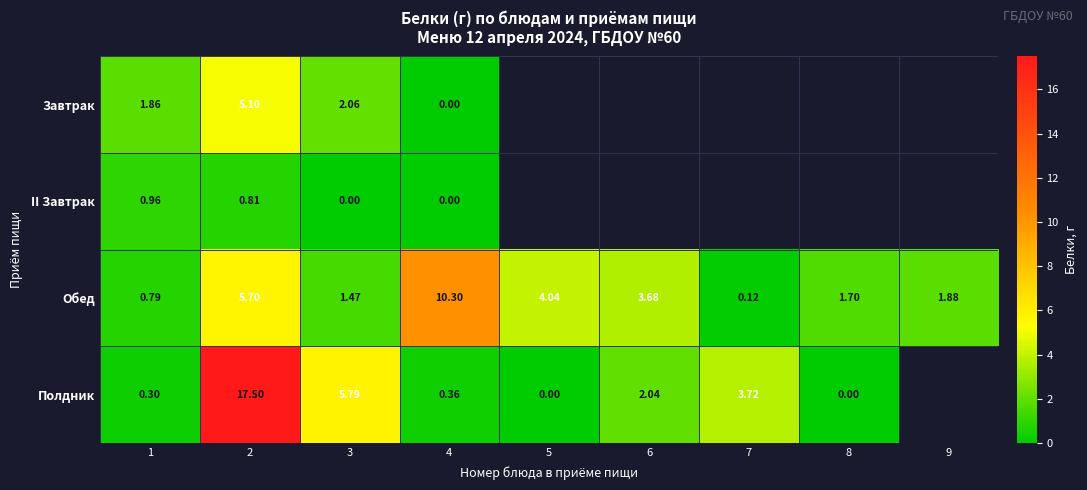

What is the maximum value shown in the chart?

17.5